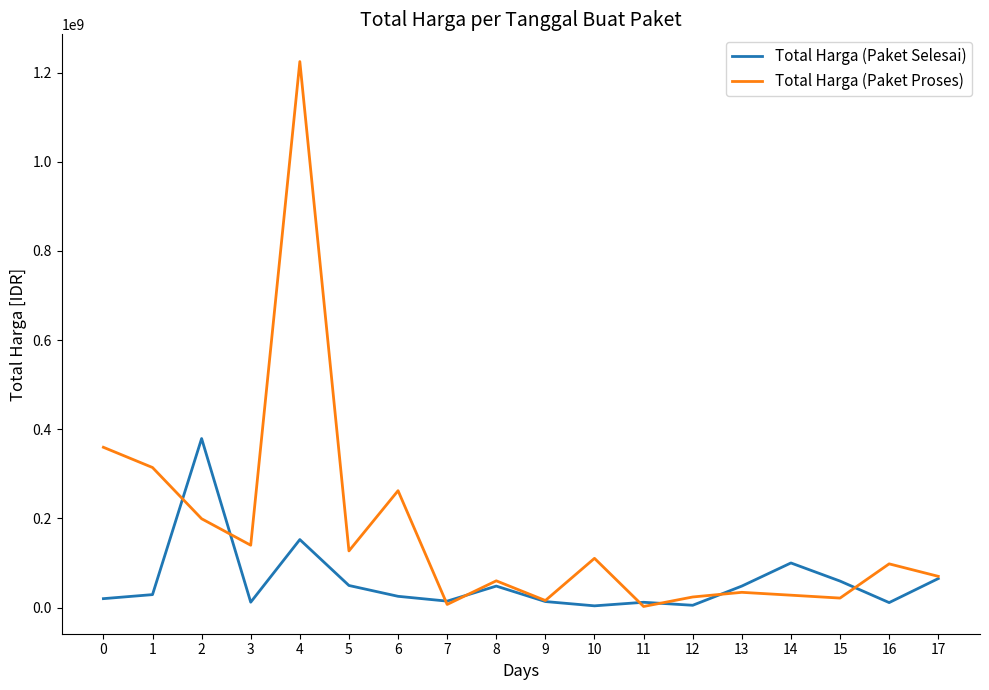

Which series has the largest range (max minus min)?

Total Harga (Paket Proses)